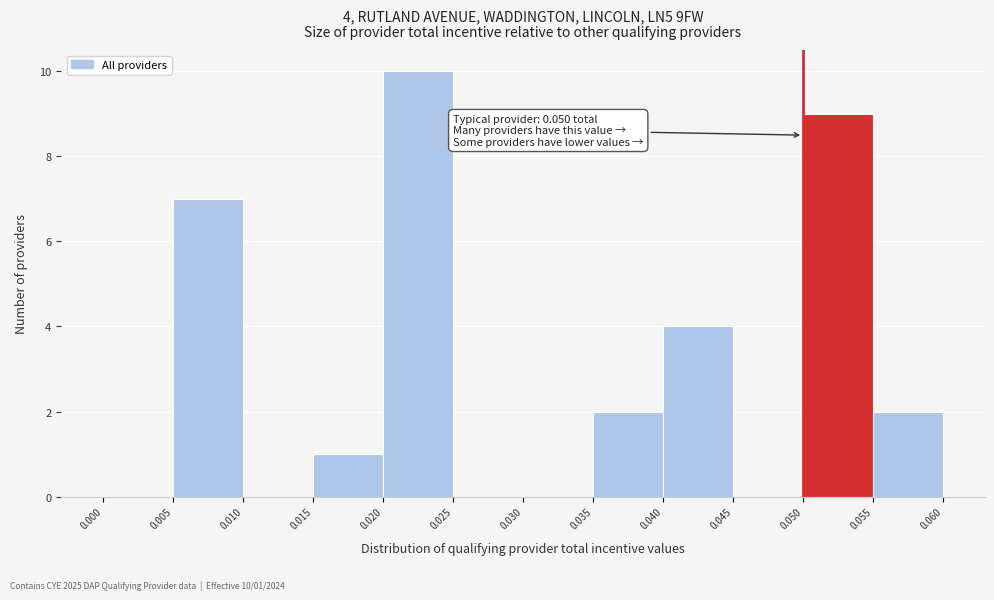

Which range on the x-axis has the tallest bar?

0.020 to 0.025